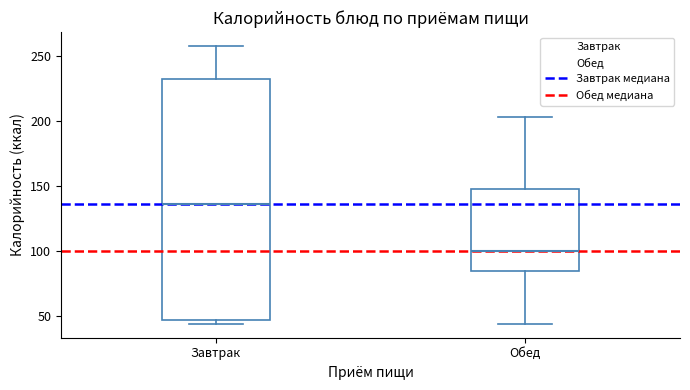

Which box is the tallest, from its lower edge to its upper edge?

Завтрак